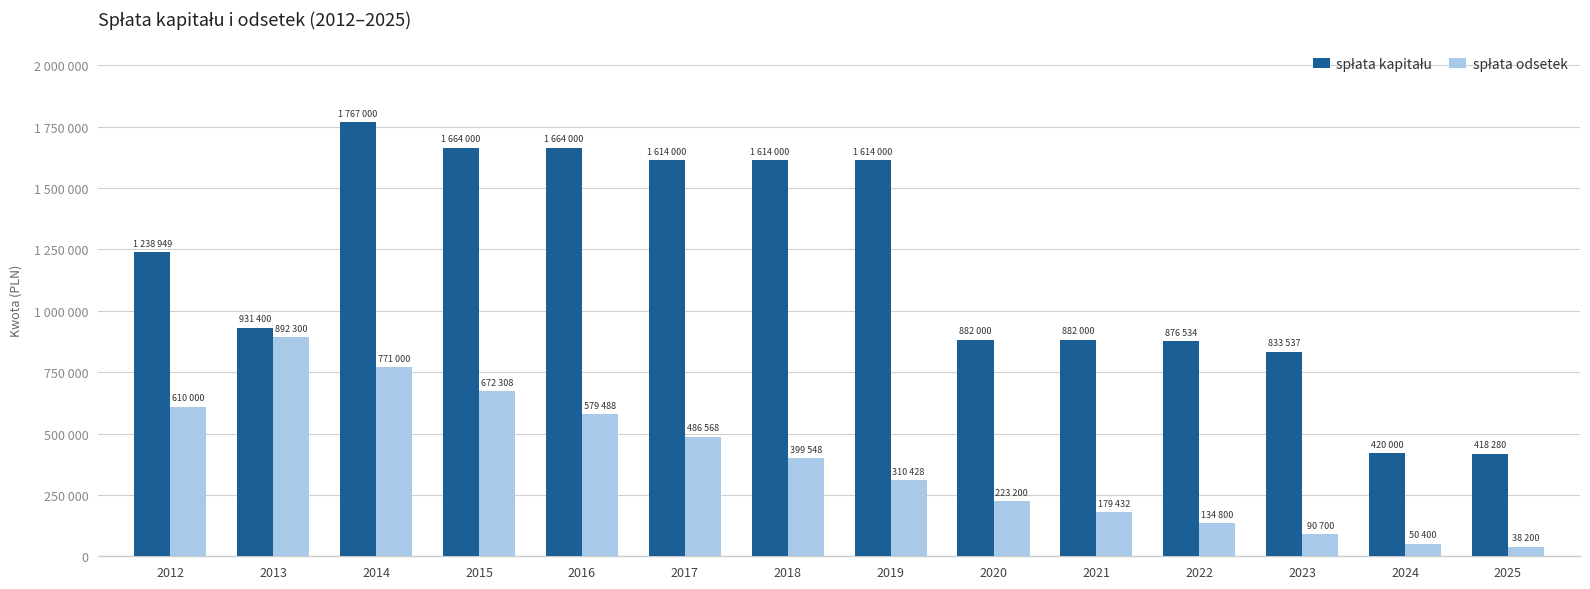

Reading right to left, what are all the values shown in this chart?

spłata kapitału: 2025=418280.0	2024=420000.0	2023=833537.0	2022=876534.0	2021=882000.0	2020=882000.0	2019=1614000.0	2018=1614000.0	2017=1614000.0	2016=1664000.0	2015=1664000.0	2014=1767000.0	2013=931400.0	2012=1238949.1
spłata odsetek: 2025=38200.0	2024=50400.0	2023=90700.0	2022=134800.0	2021=179432.0	2020=223200.0	2019=310428.0	2018=399548.0	2017=486568.0	2016=579488.0	2015=672308.0	2014=771000.0	2013=892300.0	2012=610000.0